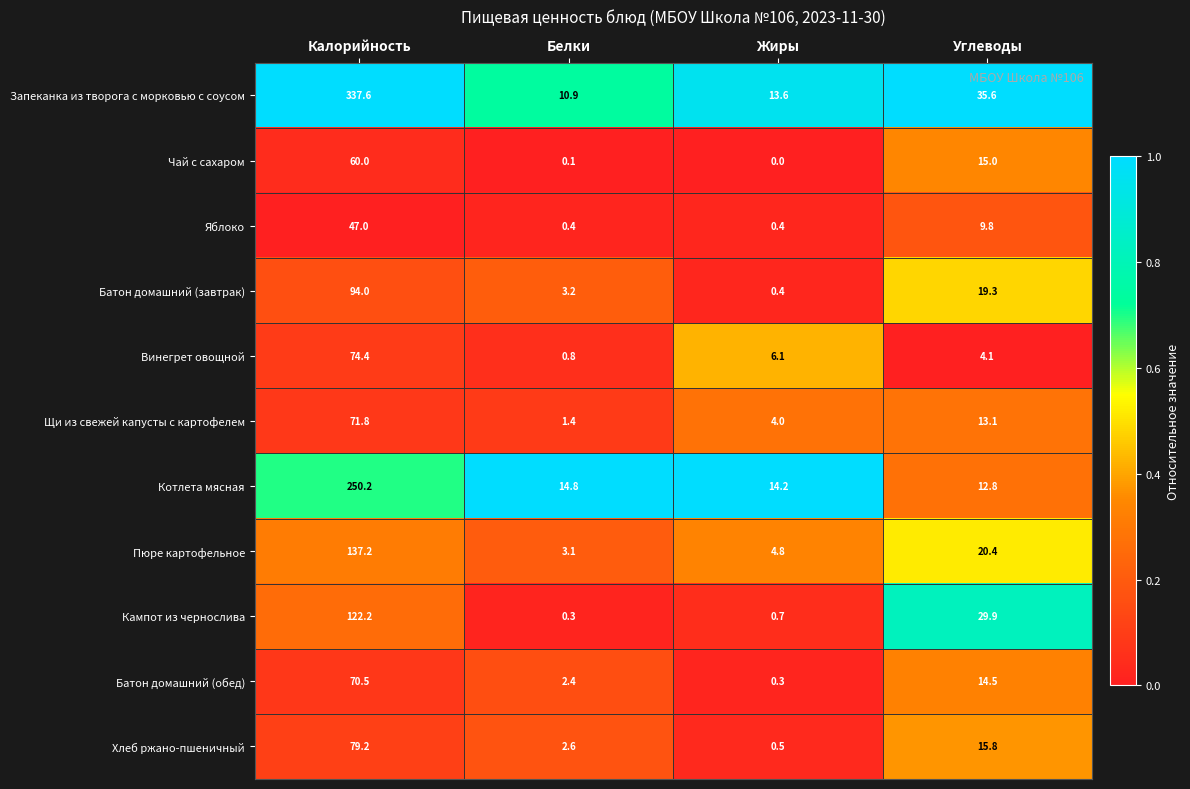

At Углеводы, list the series in order from largest to smallest.

Запеканка из творога с морковью с соусом, Кампот из чернослива, Пюре картофельное, Батон домашний (завтрак), Хлеб ржано-пшеничный, Чай с сахаром, Батон домашний (обед), Щи из свежей капусты с картофелем, Котлета мясная, Яблоко, Винегрет овощной